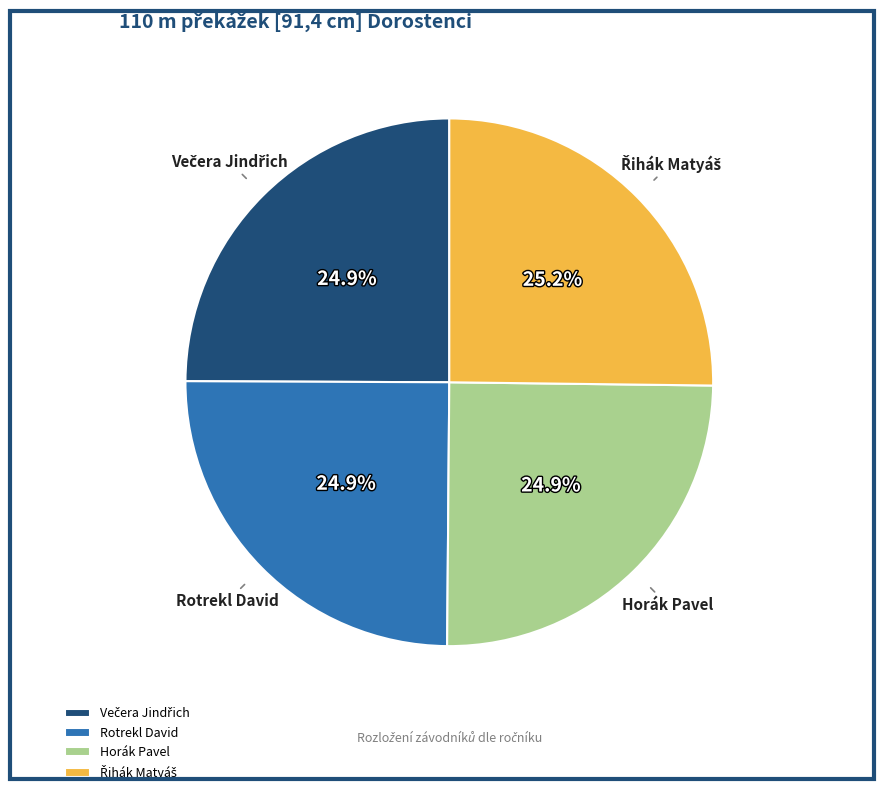

How many segments does this pie chart have?

4